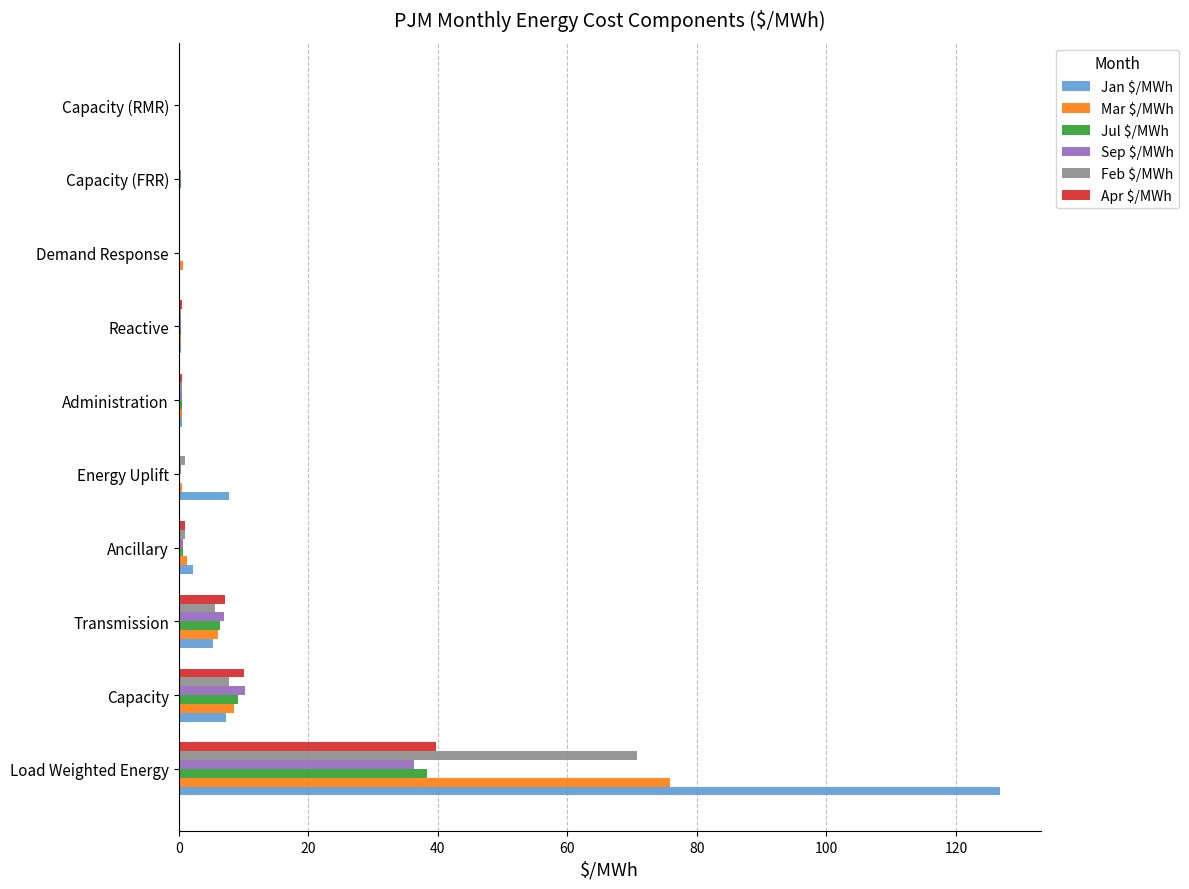

Where is Sep $/MWh nearest to the value 18?

Capacity